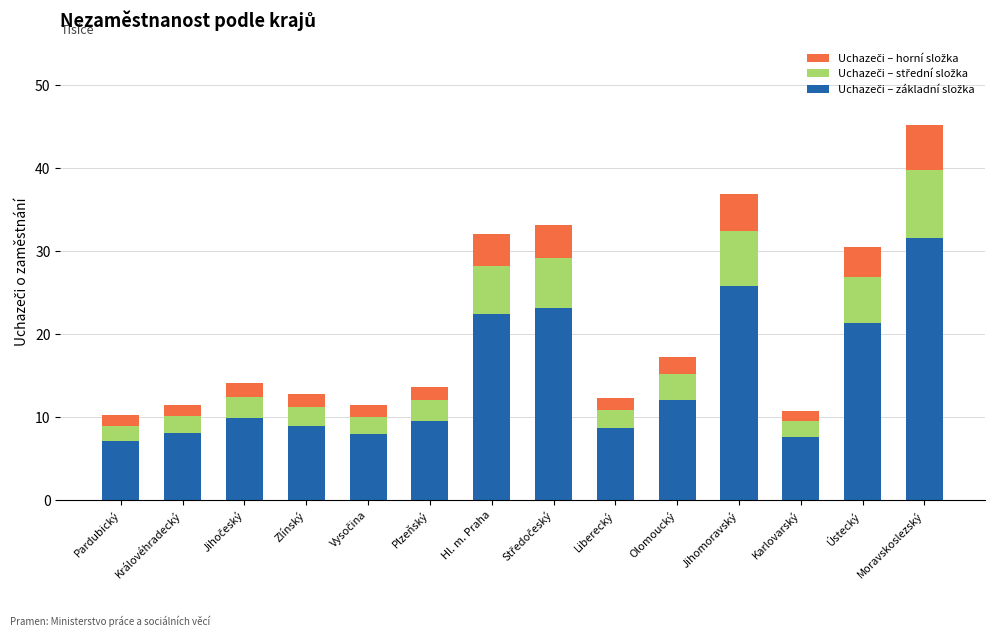

Is it true that Uchazeči – základní složka equals 25818.1 at Jihomoravský?

True